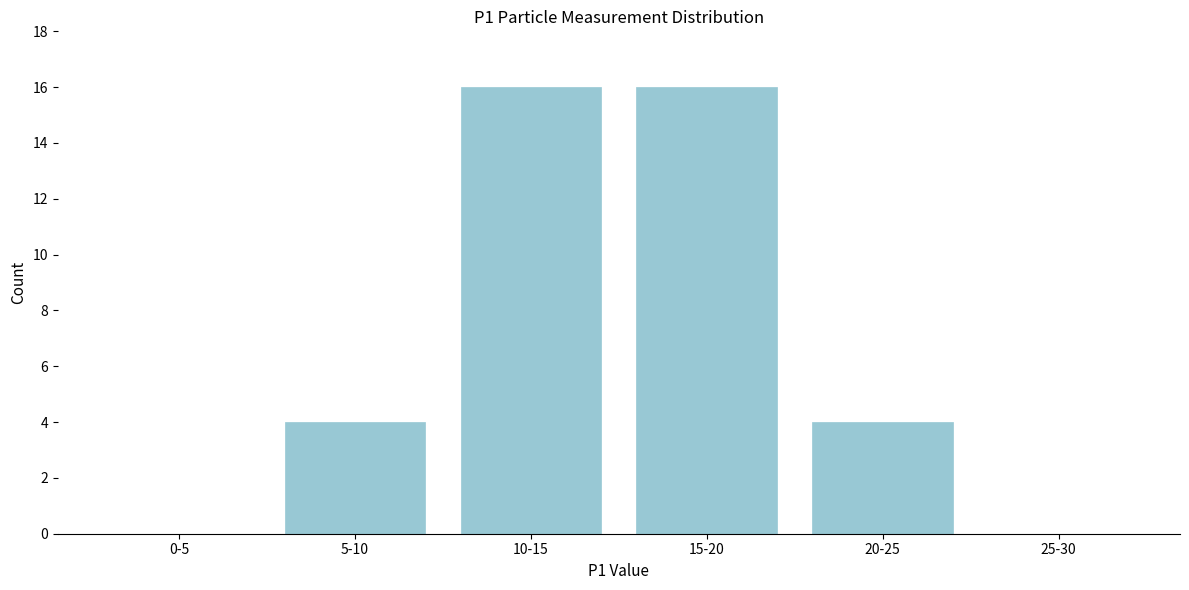

Reading left to right, list all the values displayed in this chart.

0-5=0	5-10=4	10-15=16	15-20=16	20-25=4	25-30=0